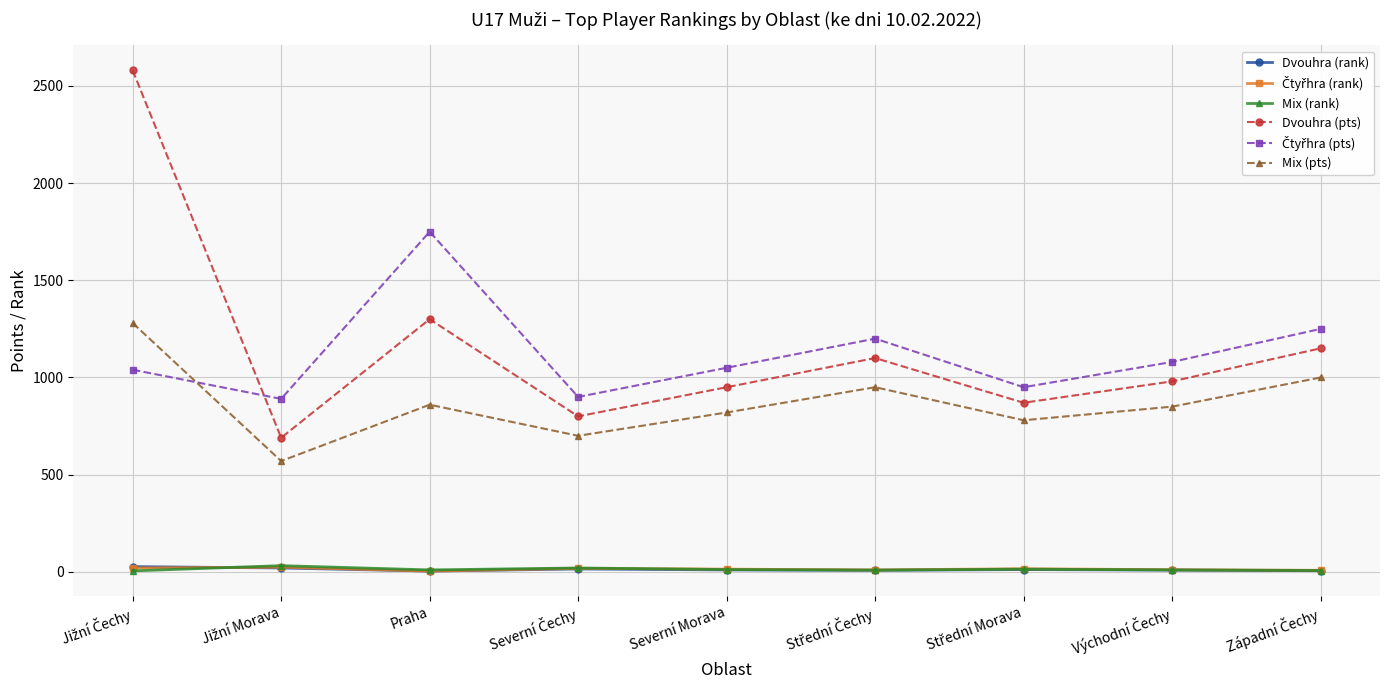

True or false: Dvouhra (pts) has more than 2 points higher than both neighbors.

False